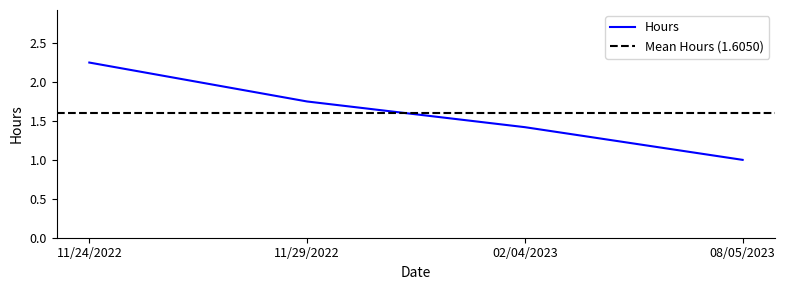

Between 08/05/2023 and 11/29/2022, which is larger?

11/29/2022